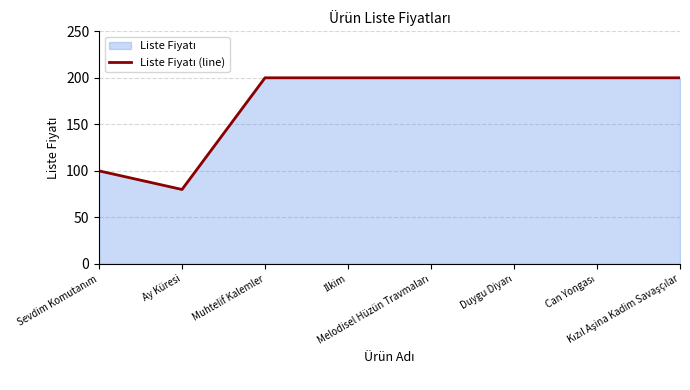

Reading left to right, transcribe all the data shown in this chart.

Sevdim Komutanım=100	Ay Küresi=80	Muhtelif Kalemler=200	İlkim=200	Melodisel Hüzün Travmaları=200	Duygu Diyarı=200	Can Yongası=200	Kızıl Aşina Kadim Savaşçılar=200